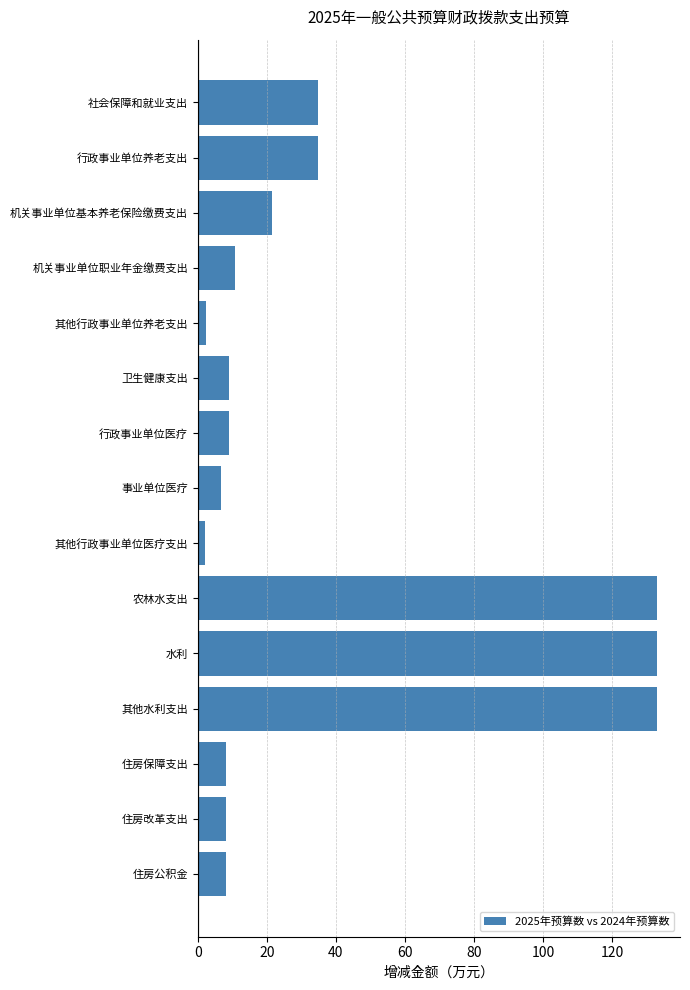

What is the ratio of the value at 卫生健康支出 to the value at 事业单位医疗?

1.3